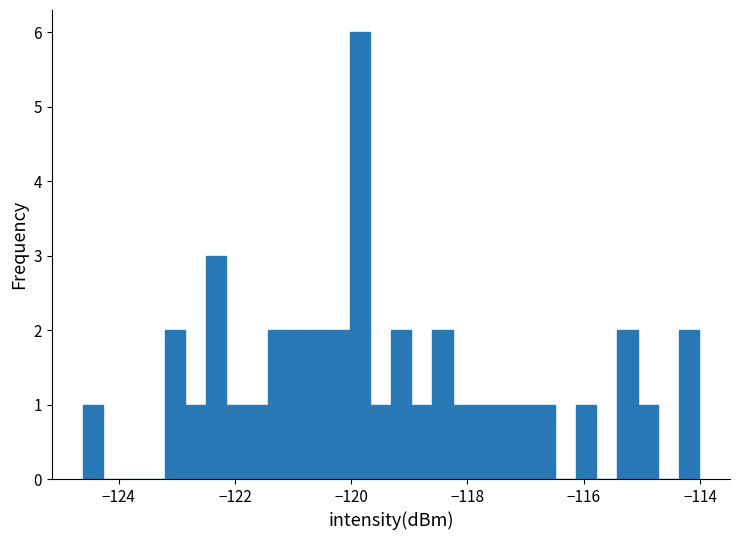

Around what value on the x-axis is the tallest bar? Give the approximate position of its centre, as read against the axis.

-119.8